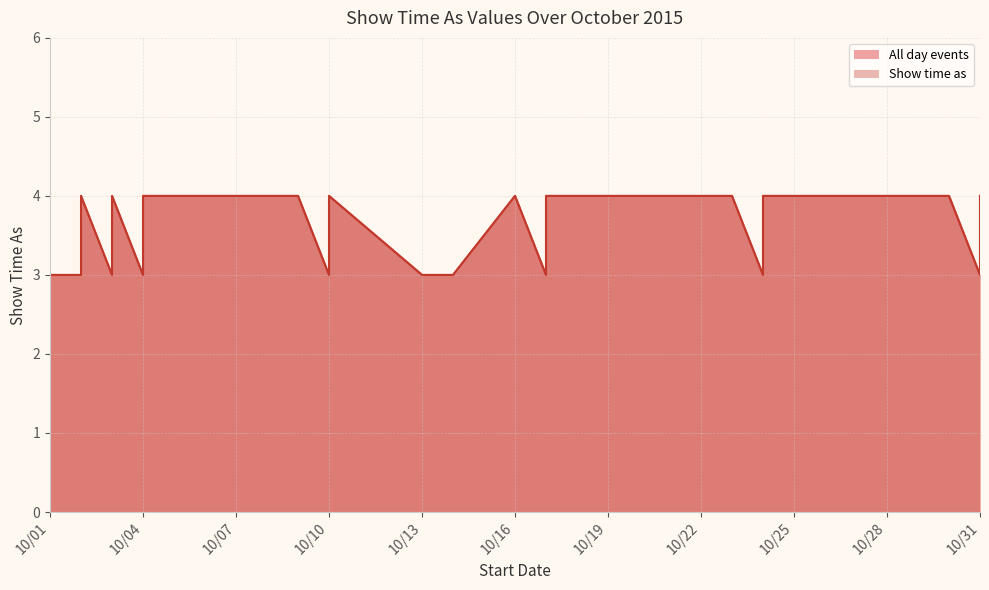

Where is Show time as nearest to the value 3?

10/01